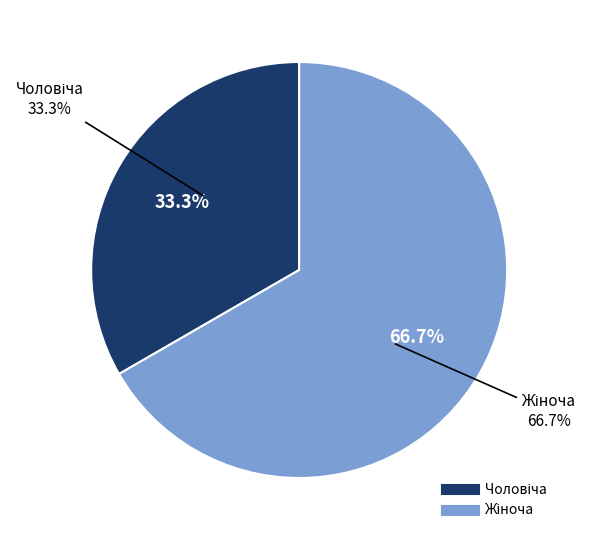

Combined, do Чоловіча and Жіноча account for over 50%?

Yes